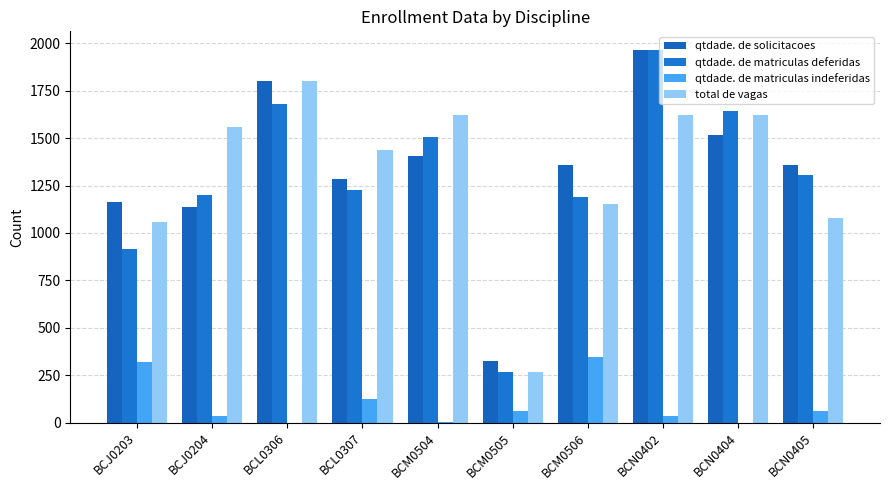

What are all the series names shown in the legend?

qtdade. de solicitacoes, qtdade. de matriculas deferidas, qtdade. de matriculas indeferidas, total de vagas